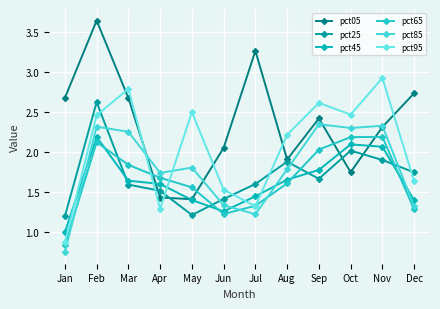

What is the difference between the pct05 values at Jul and Oct?

1.5